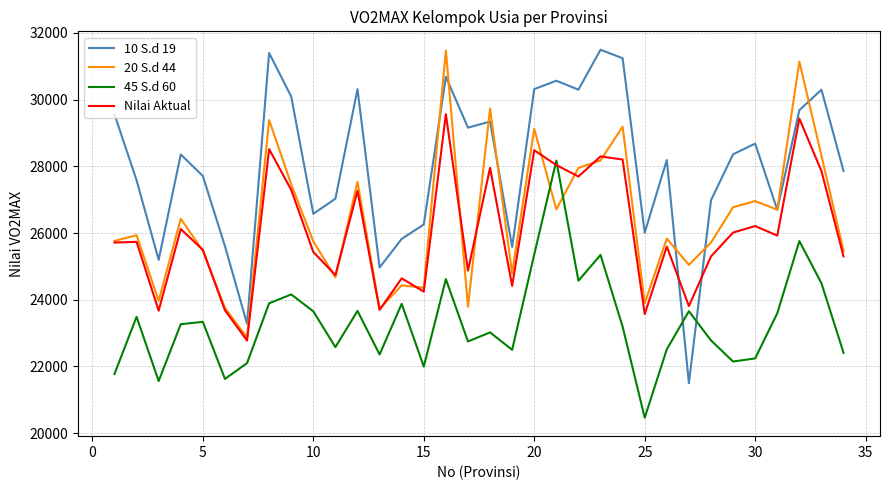

In 45 S.d 60, how many points are higher than both neighbors (excluding endpoints)?

11